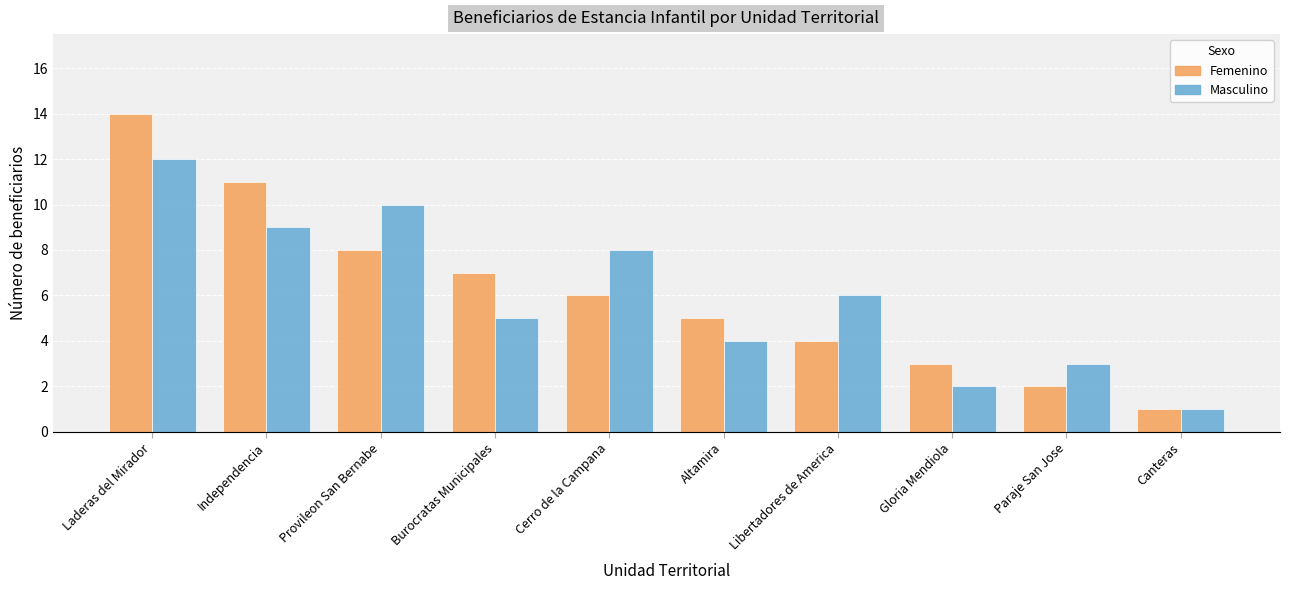

Reading left to right, extract all data points from this chart.

Femenino: Laderas del Mirador=14	Independencia=11	Provileon San Bernabe=8	Burocratas Municipales=7	Cerro de la Campana=6	Altamira=5	Libertadores de America=4	Gloria Mendiola=3	Paraje San Jose=2	Canteras=1
Masculino: Laderas del Mirador=12	Independencia=9	Provileon San Bernabe=10	Burocratas Municipales=5	Cerro de la Campana=8	Altamira=4	Libertadores de America=6	Gloria Mendiola=2	Paraje San Jose=3	Canteras=1